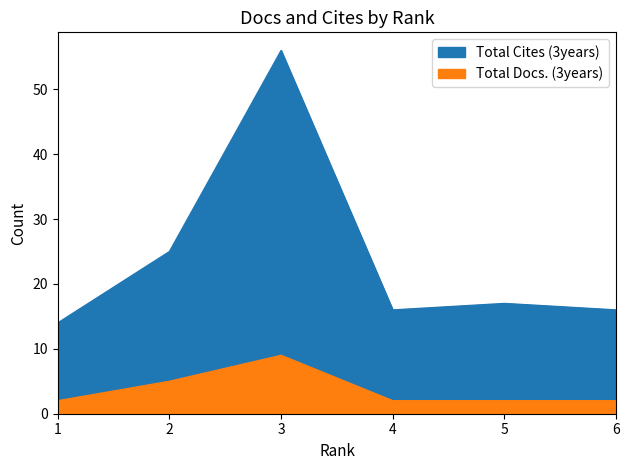

Read the Total Cites (3years) value at 2.

25